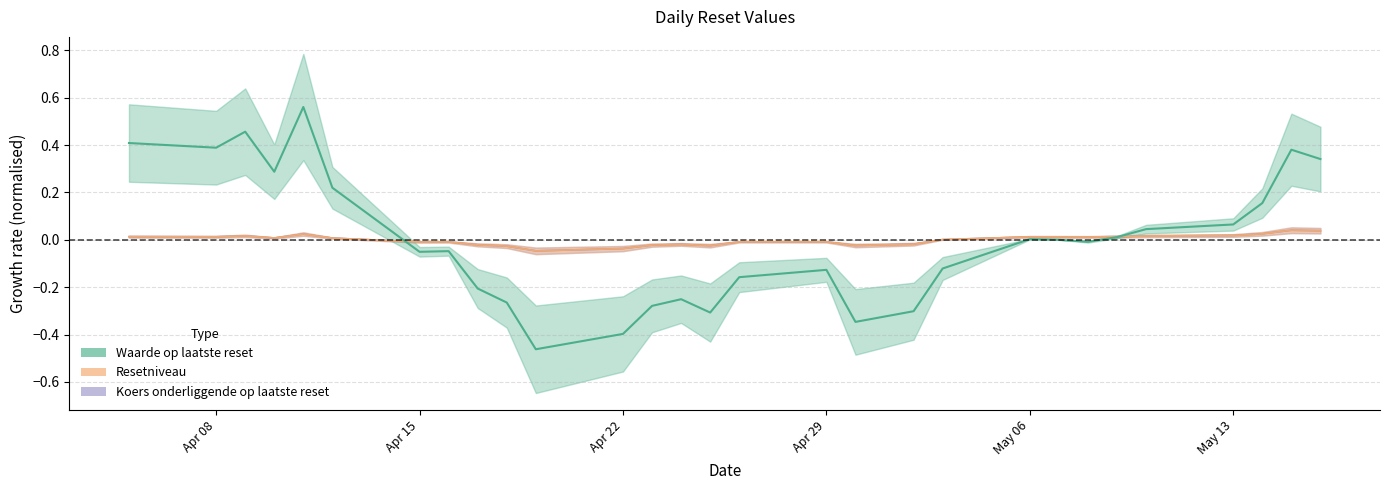

At which label does Koers onderliggende op laatste reset reach its minimum?

2024-04-19